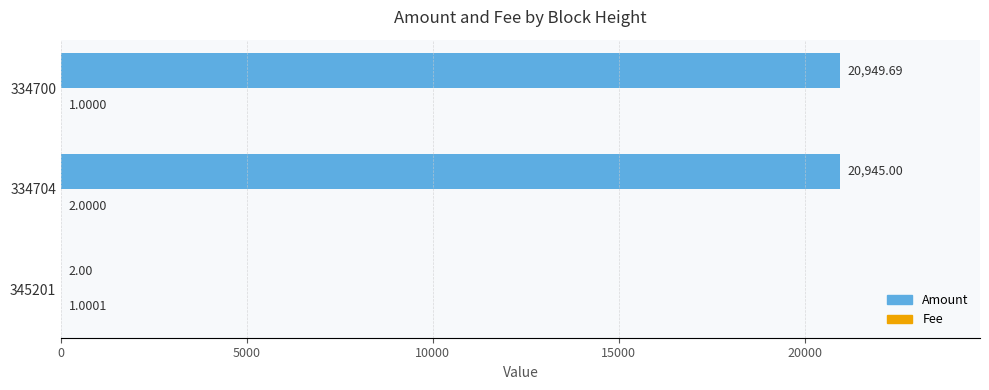

What is the sum of all Amount values?

41896.7